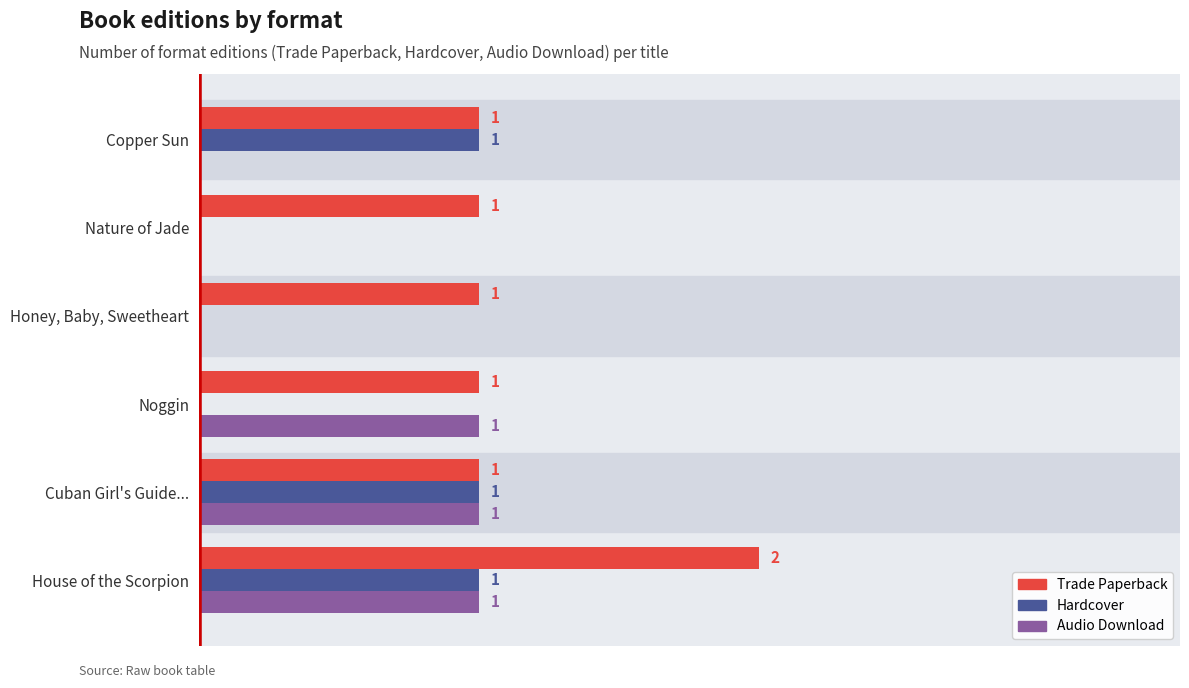

Which series changed the most between Honey, Baby, Sweetheart and Copper Sun?

Hardcover